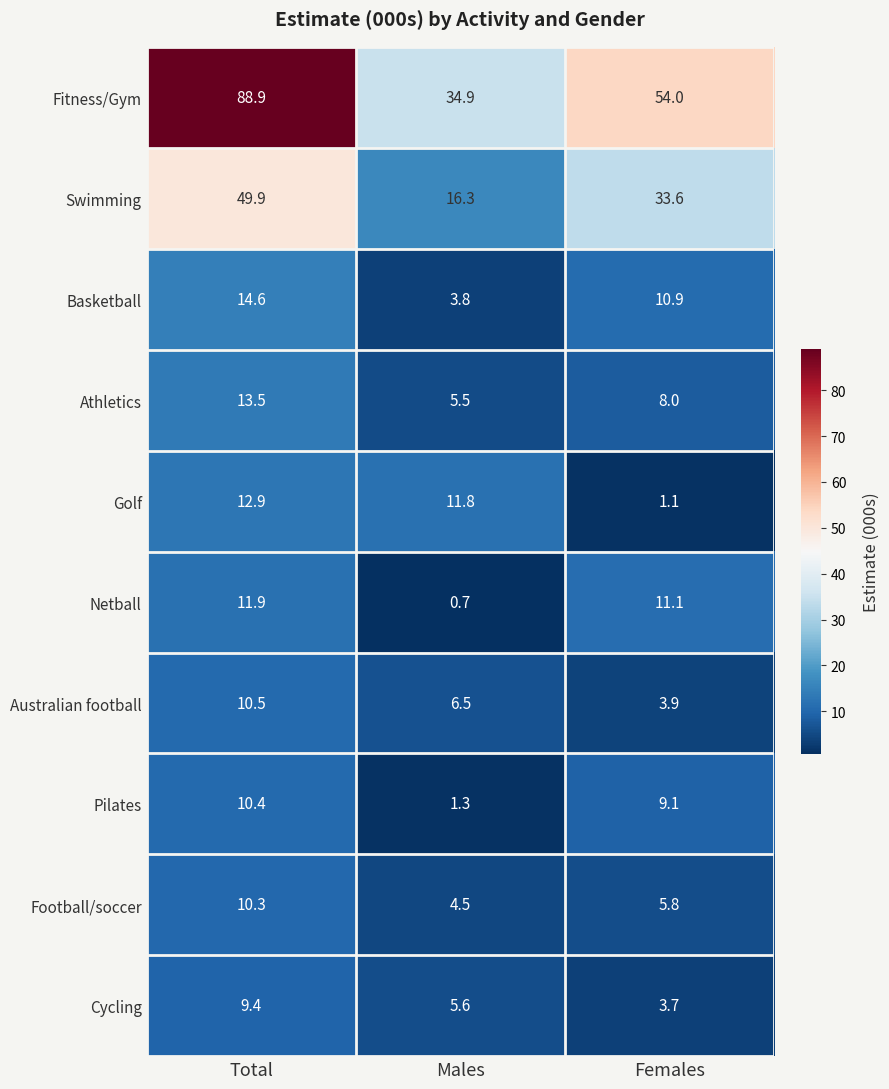

Reading left to right, list all the values displayed in this chart.

Fitness/Gym: 88.9	34.9	54.0
Swimming: 49.9	16.3	33.6
Basketball: 14.6	3.8	10.9
Athletics: 13.5	5.5	8.0
Golf: 12.9	11.8	1.1
Netball: 11.9	0.7	11.1
Australian football: 10.5	6.5	3.9
Pilates: 10.4	1.3	9.1
Football/soccer: 10.3	4.5	5.8
Cycling: 9.4	5.6	3.7